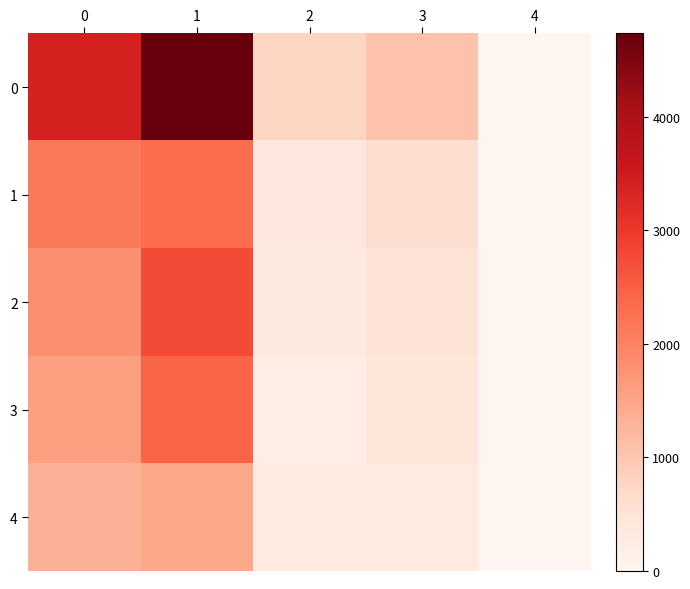

Rank the series by their maximum value, from highest to lowest.

0, 2, 3, 1, 4